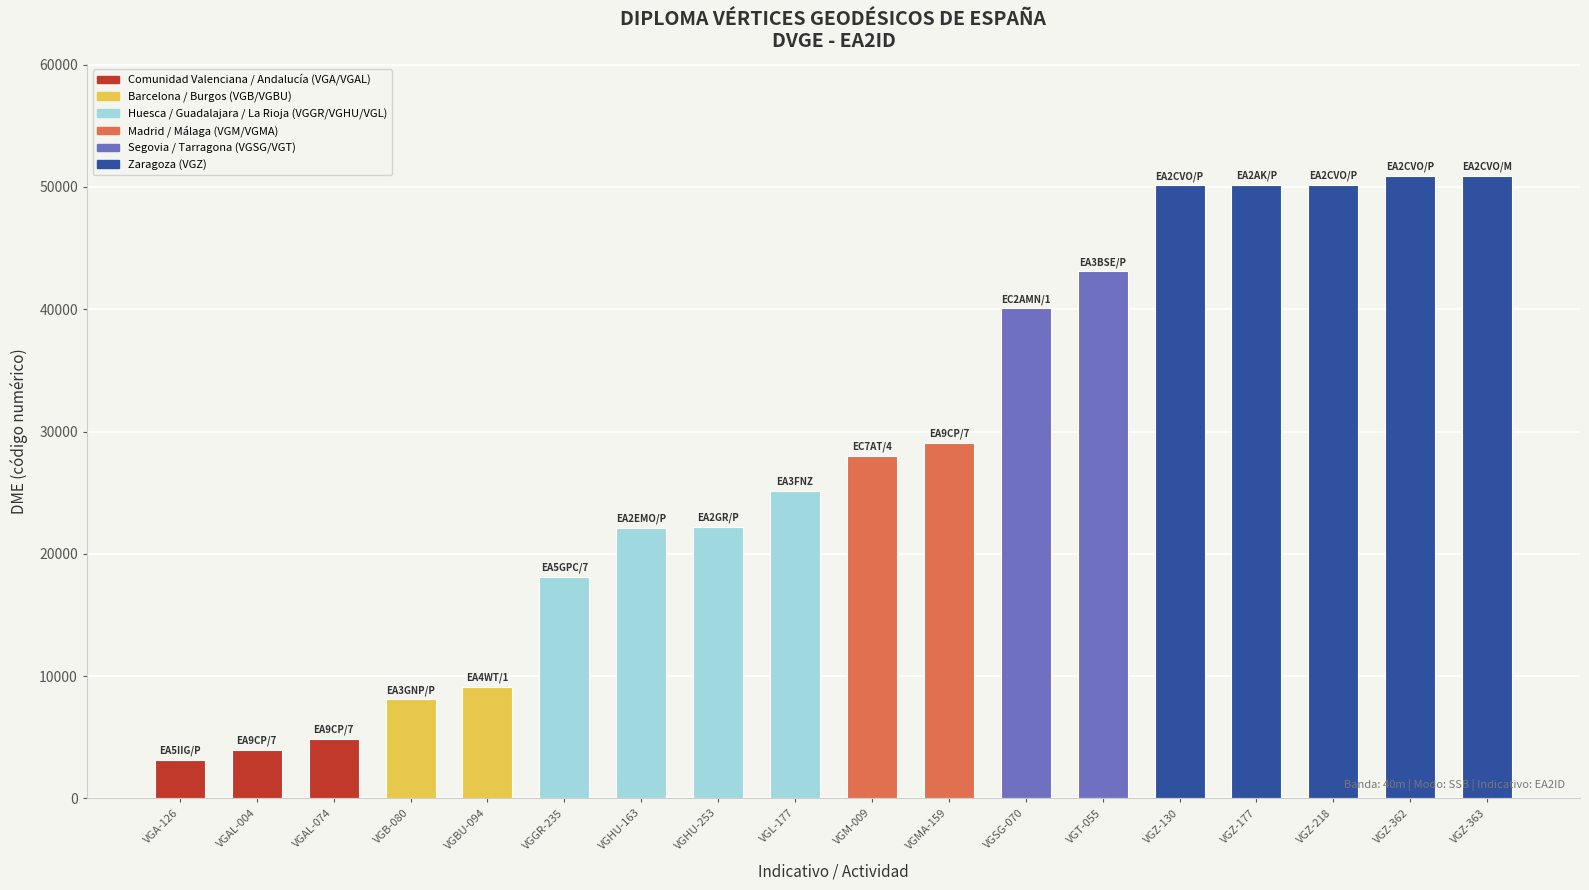

What is the maximum value shown in the chart?

50903